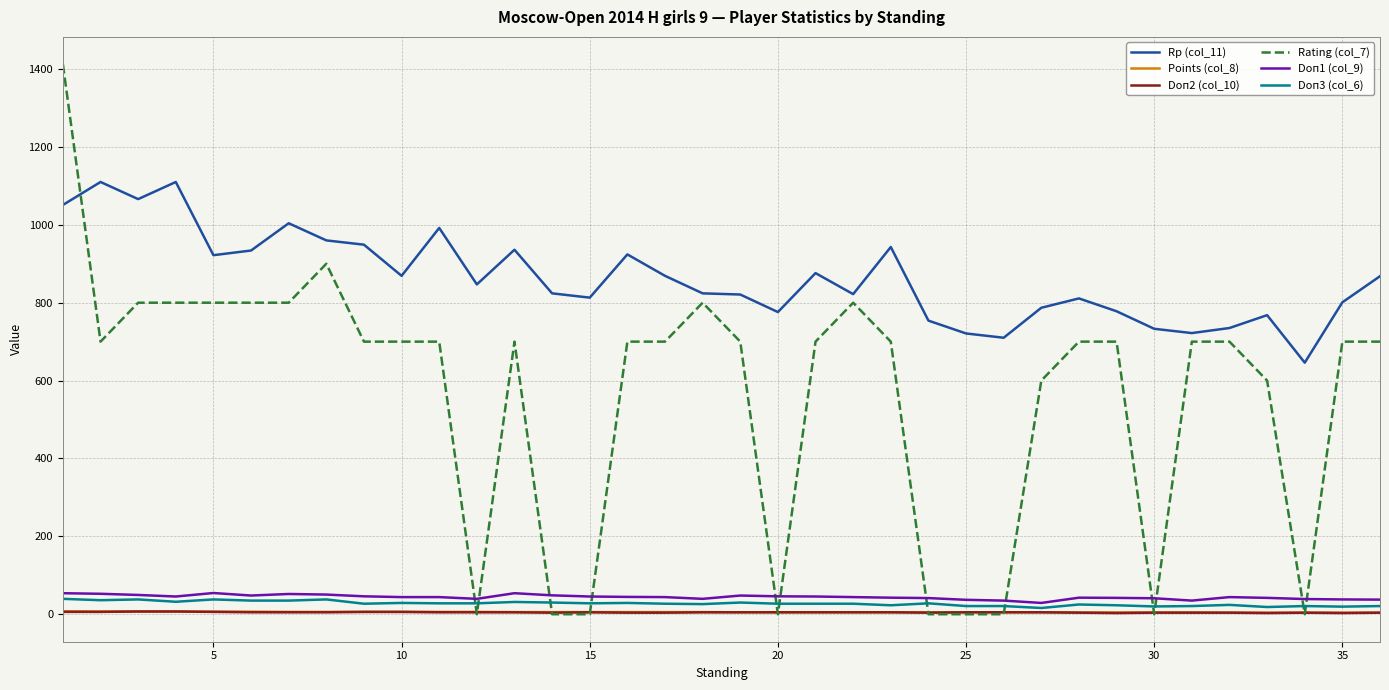

What is the highest value of the Doп1 (col_9) series?

54.5